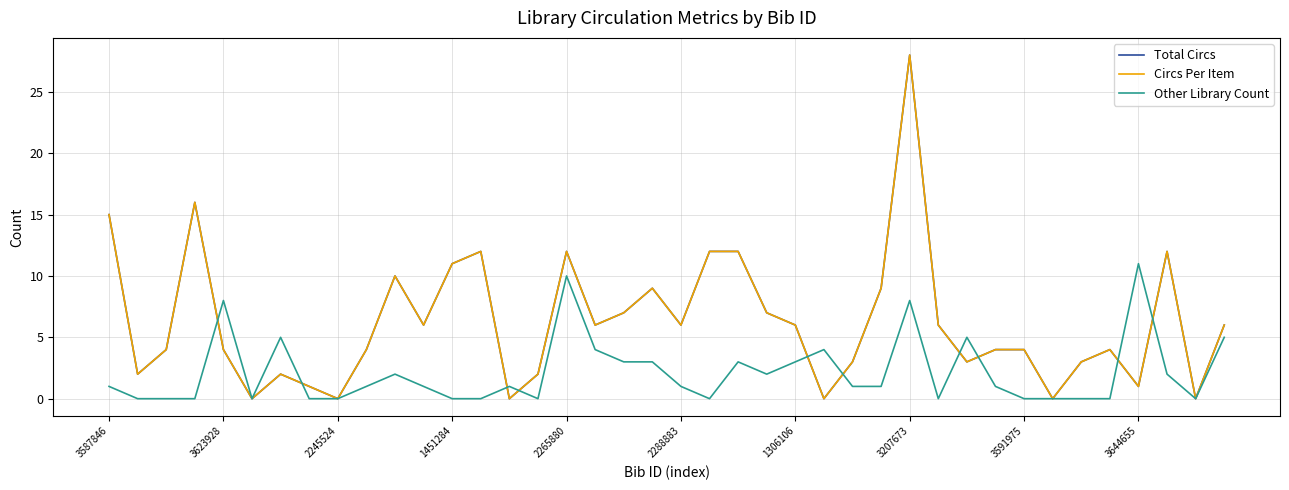

Does the chart have visible grid lines?

Yes